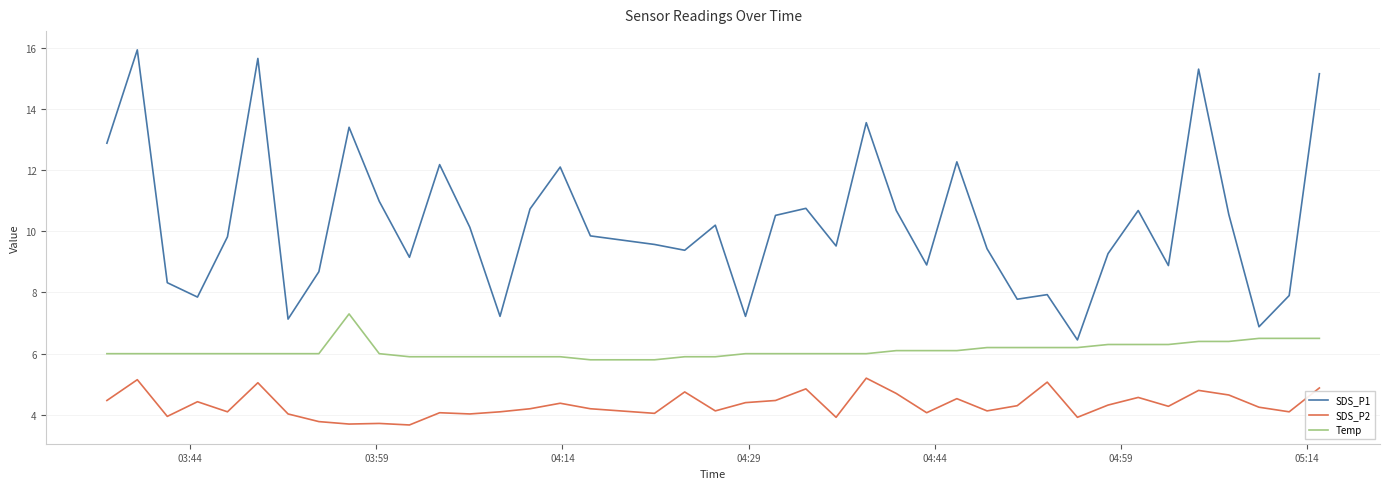

What is the difference between the maximum and minimum values in the Temp series?

1.5